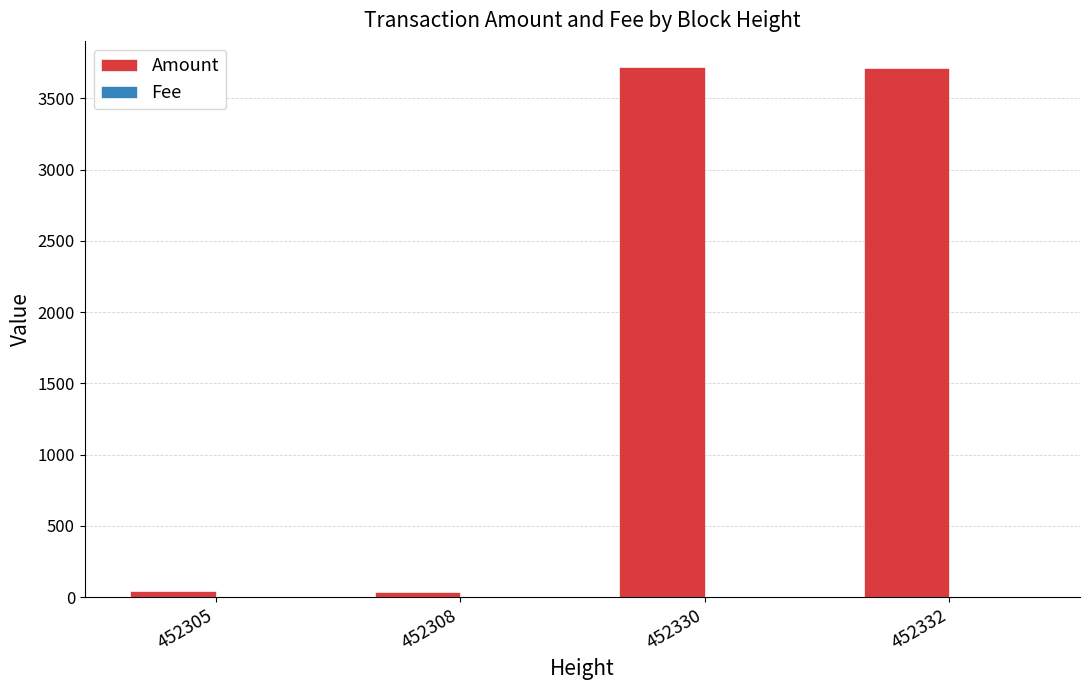

Count the number of categories in the chart.

4